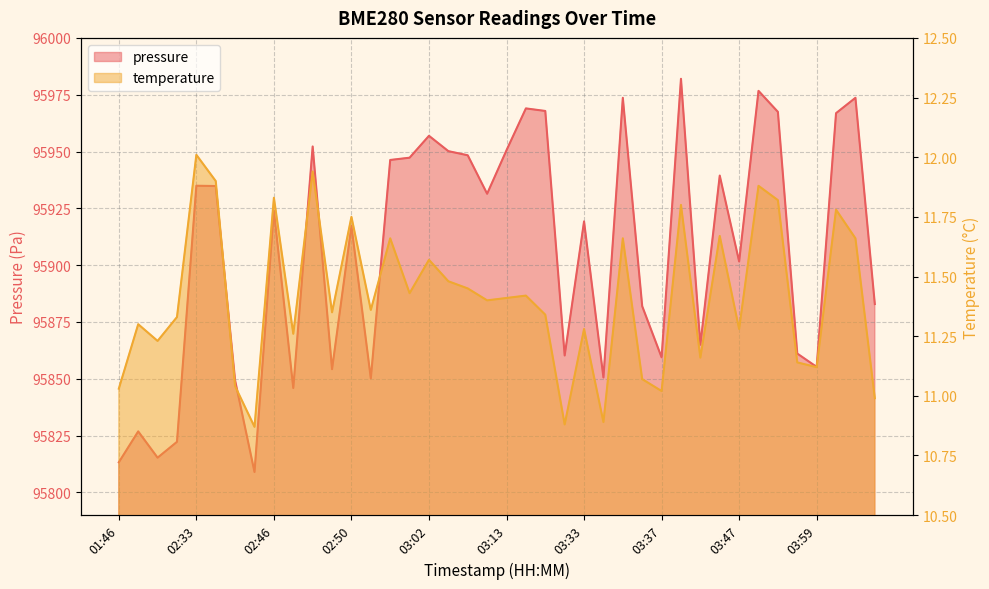

What is the value of the temperature point at the 2nd from the left?

11.3